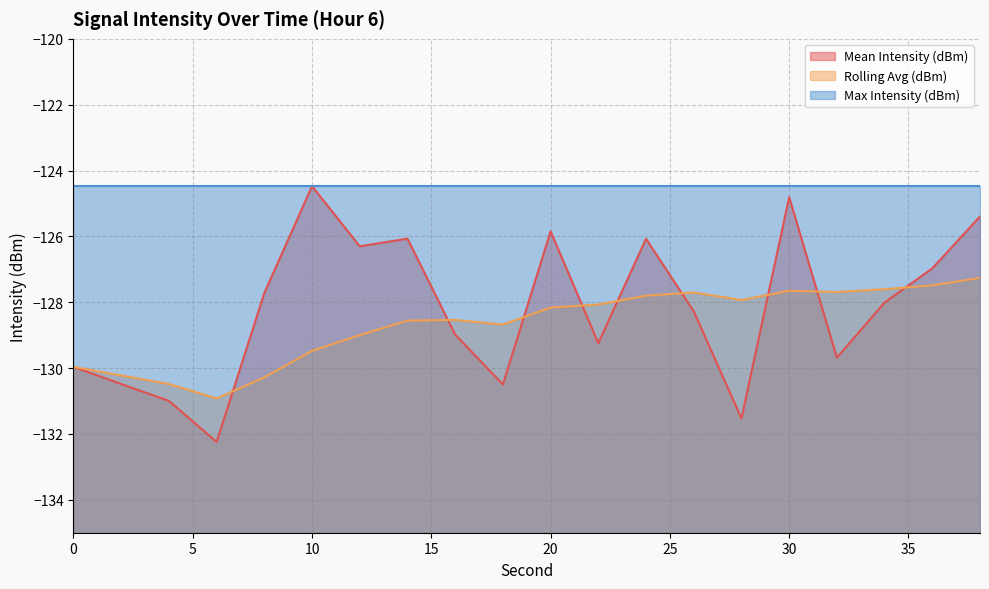

What is the value of the Rolling Avg (dBm) point at the 10th from the left?

-128.7